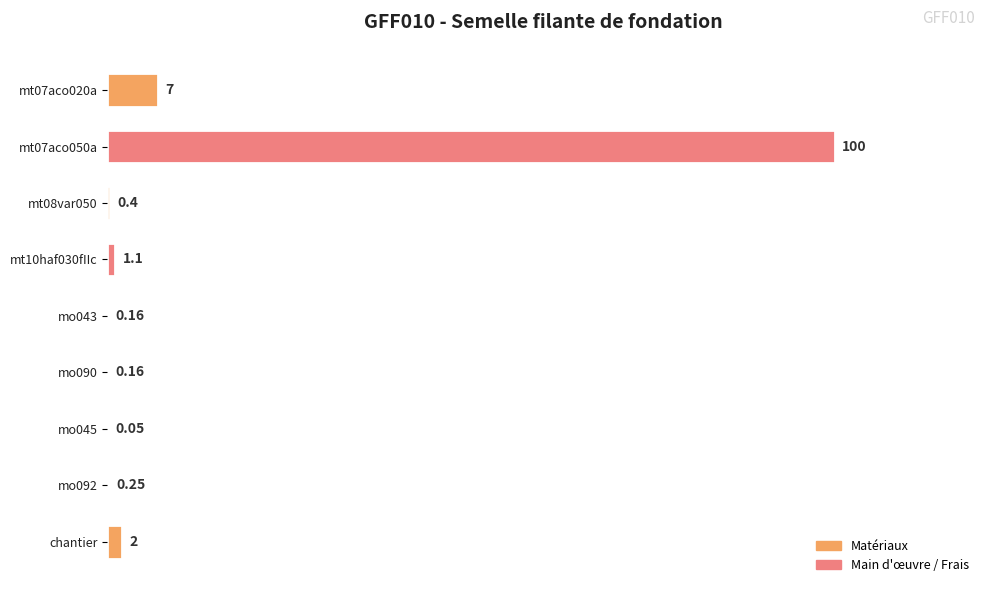

Does the chart contain stacked bars?

No